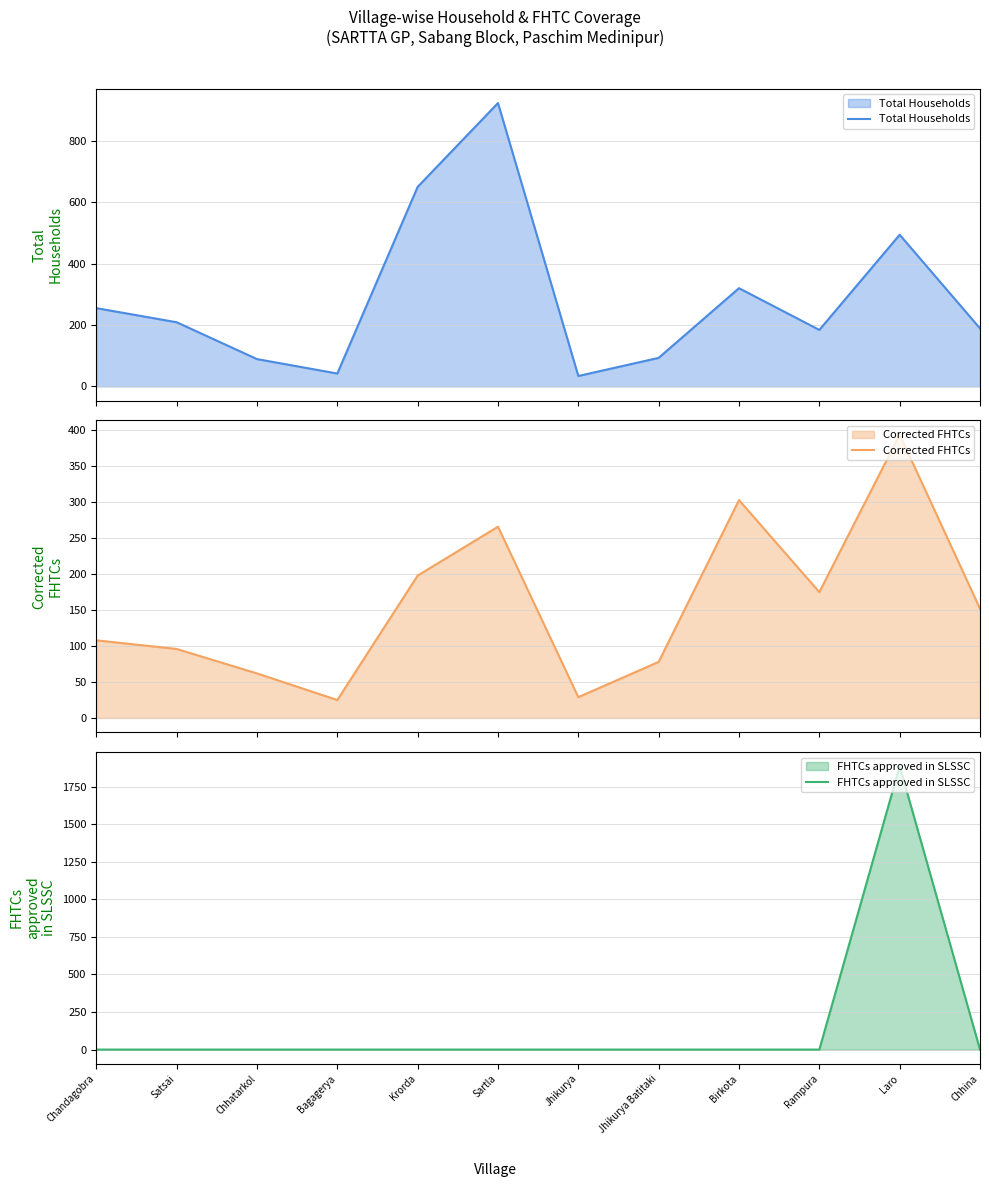

What are all the series names shown in the legend?

Total Households, Corrected FHTCs, FHTCs approved in SLSSC